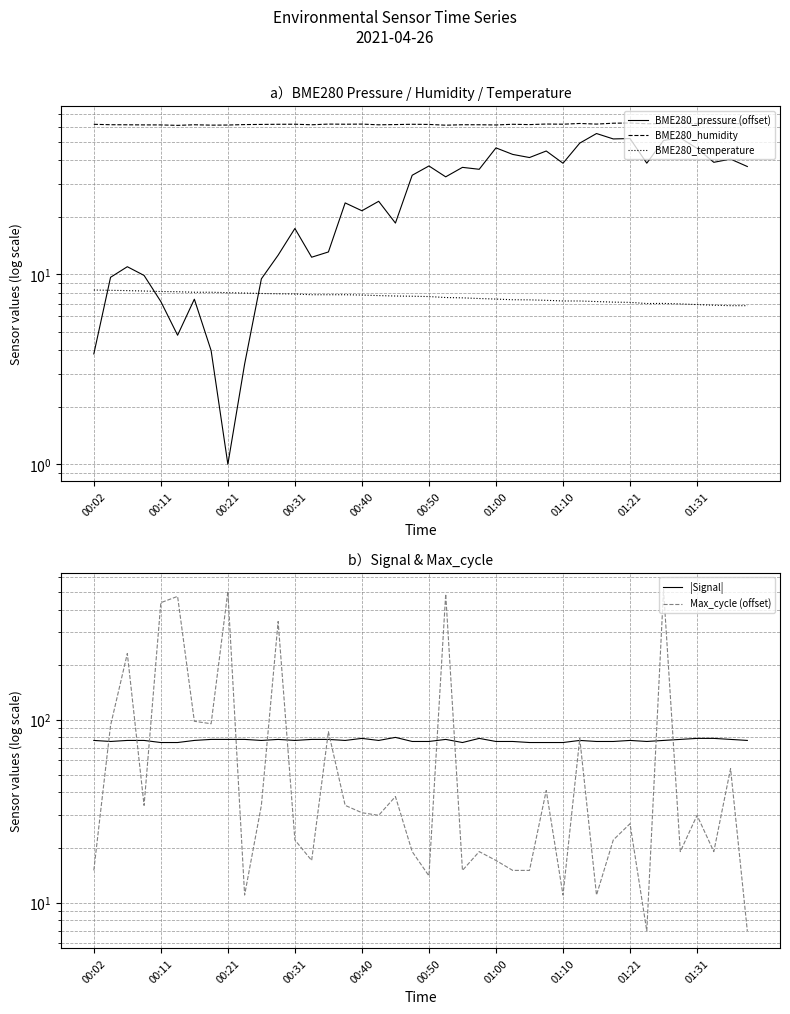

What are all the series names shown in the legend?

BME280_pressure (offset), BME280_humidity, BME280_temperature, |Signal|, Max_cycle (offset)